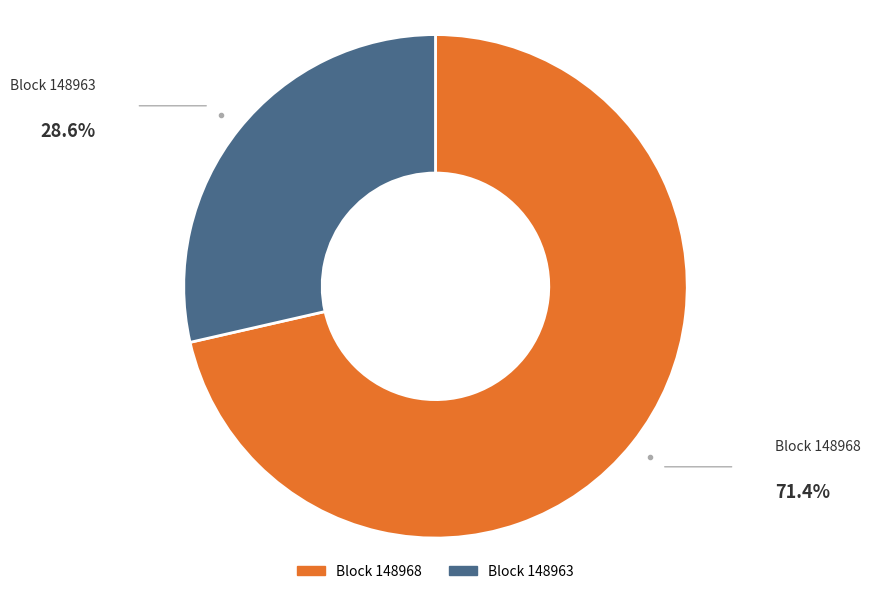

Does any single category account for the majority?

Yes